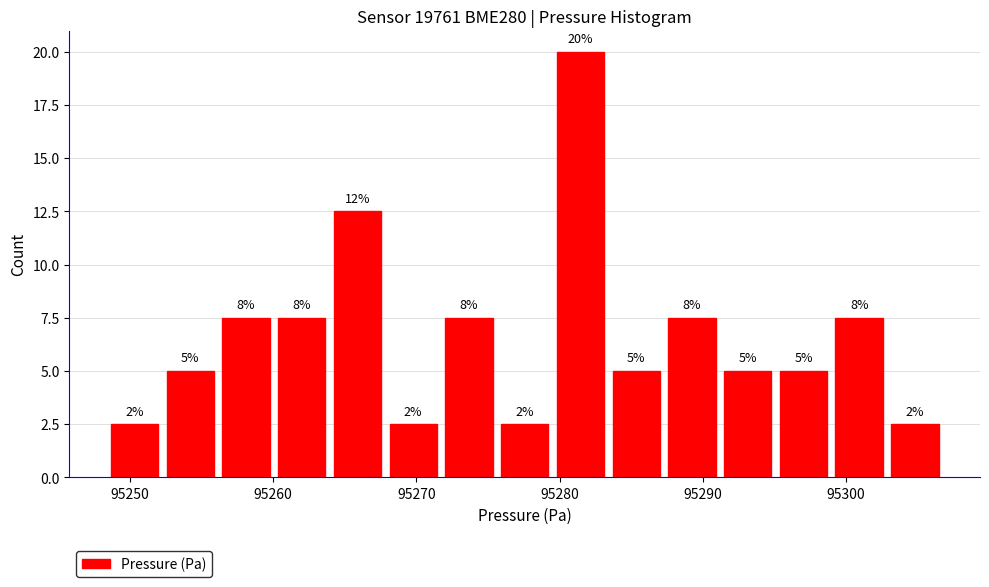

Around what value on the x-axis is the tallest bar? Give the approximate position of its centre, as read against the axis.

95281